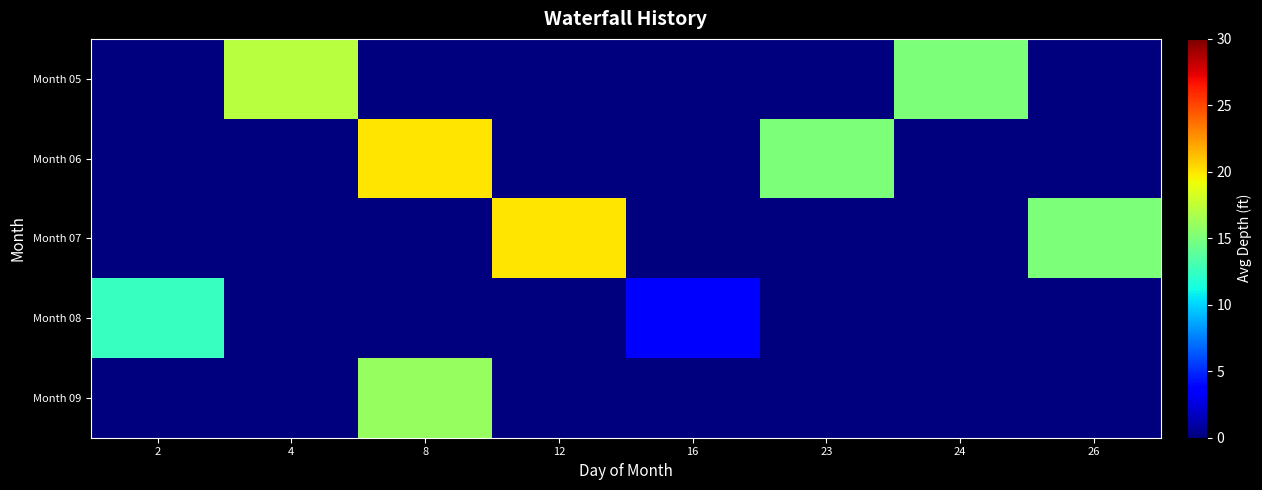

Count the number of categories in the chart.

8